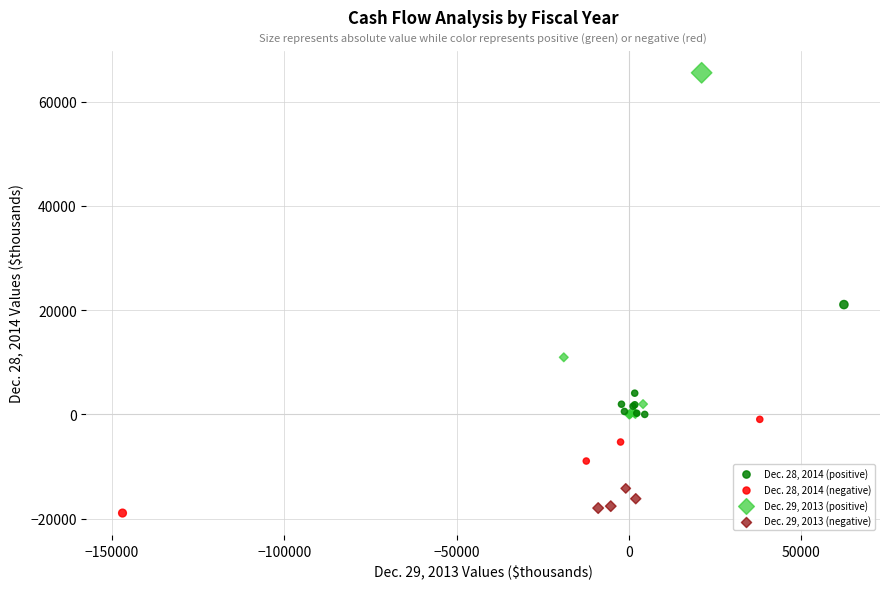

Which series reaches the minimum Y coordinate?

Dec. 28, 2014 (negative)